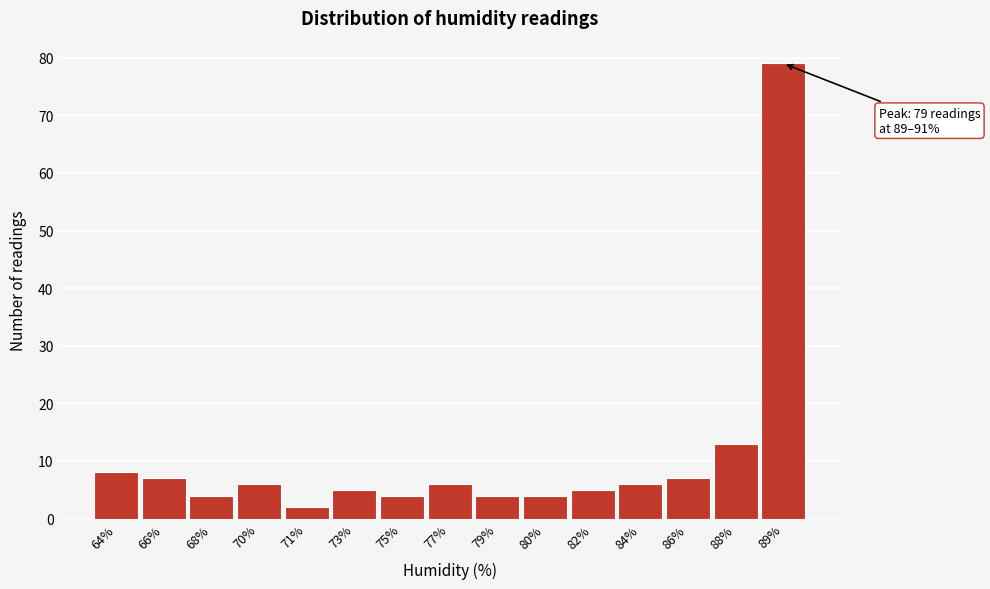

Reading right to left, extract all data points from this chart.

79	13	7	6	5	4	4	6	4	5	2	6	4	7	8